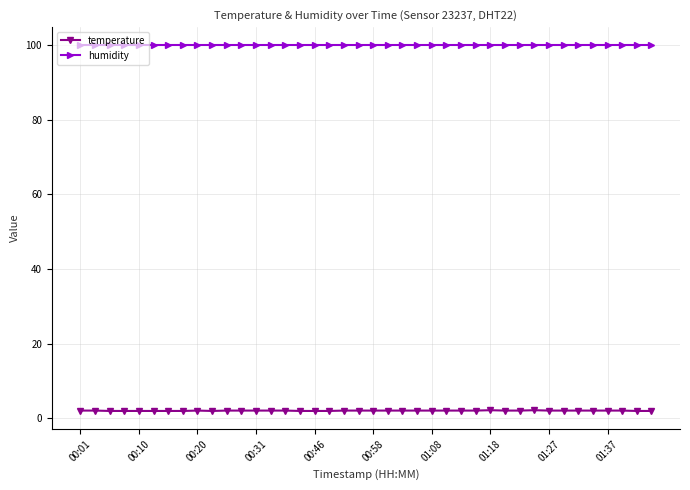

At how many categories does at least one series exceed 51?

40